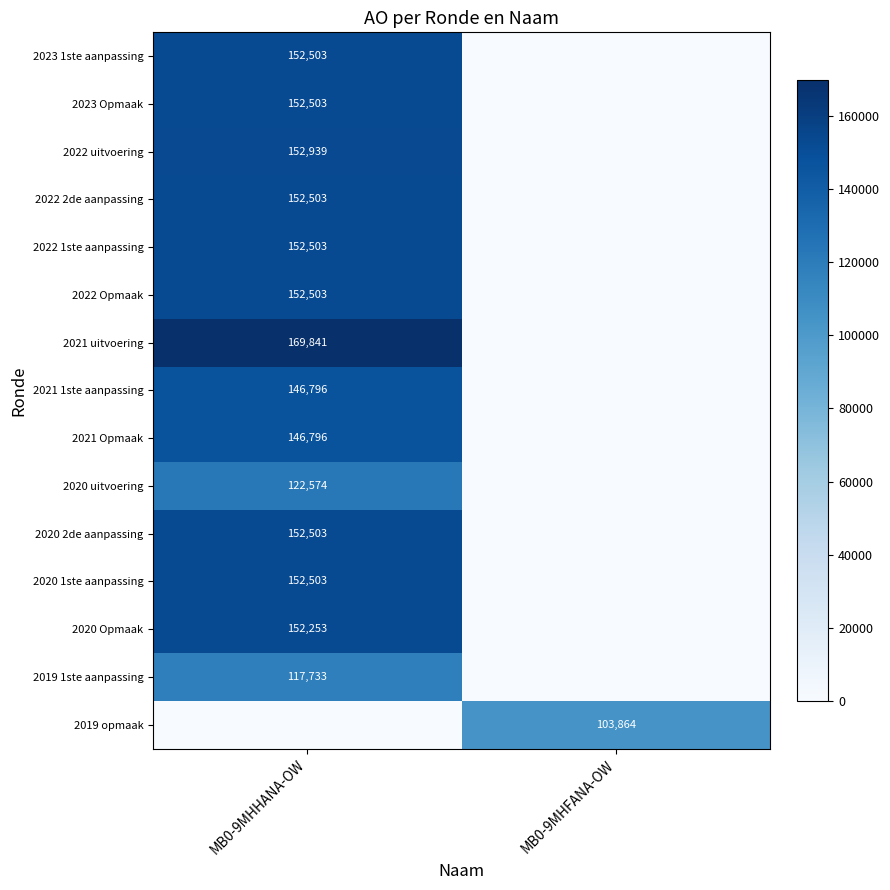

Is the value of 2020 Opmaak at MB0-9MHHANA-OW greater than the value of 2022 2de aanpassing at MB0-9MHHANA-OW?

No